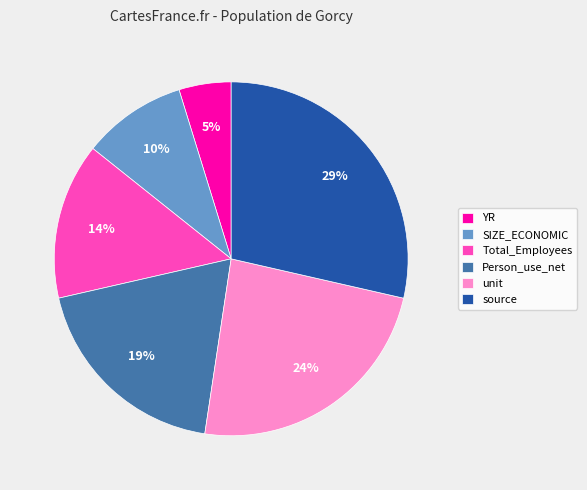

Is there any slice that represents more than half of the pie?

No